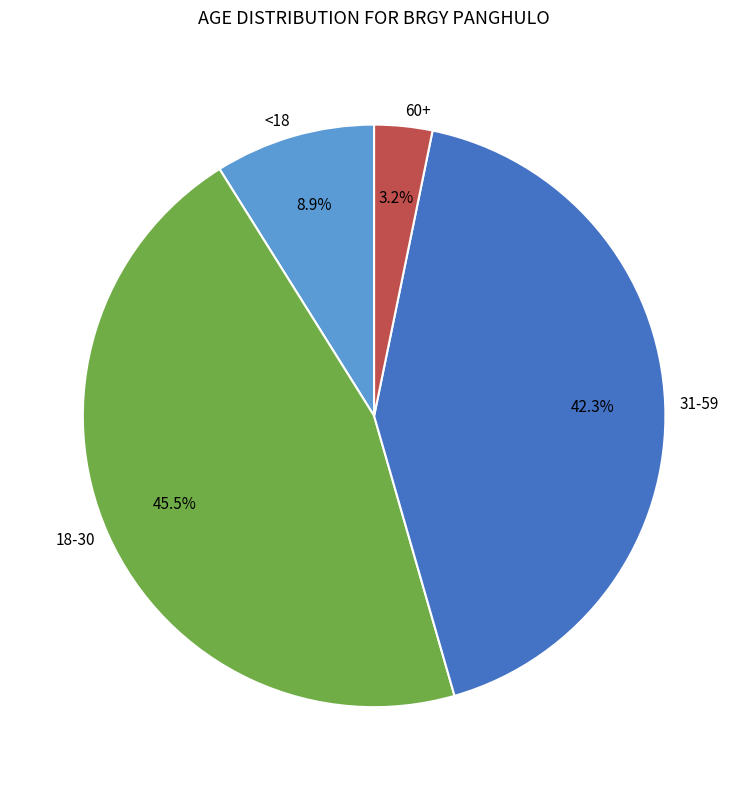

What is the ratio of the value at 18-30 to the value at 31-59?

1.1